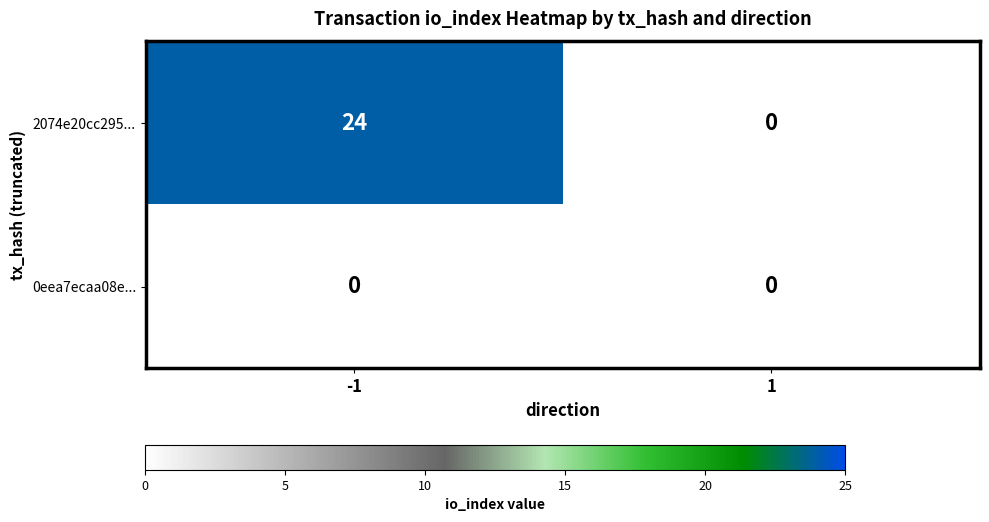

The value of 2074e20cc295... at -1 is 37. True or false?

False